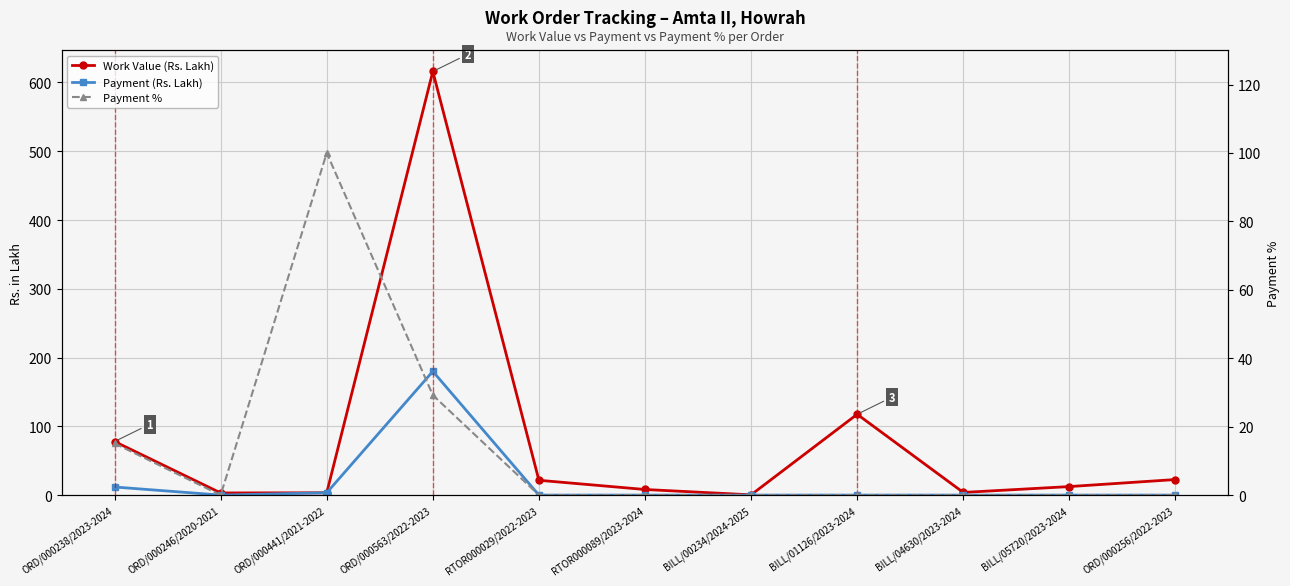

Is it true that Payment (Rs. Lakh) equals 19.1 at ORD/000238/2023-2024?

False